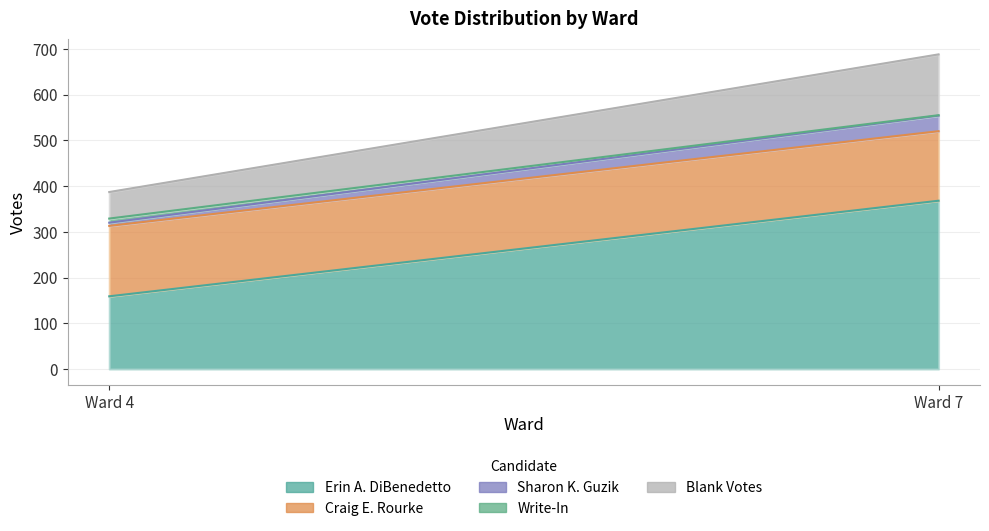

Is the value of Write-In at Ward 4 greater than the value of Sharon K. Guzik at Ward 7?

No